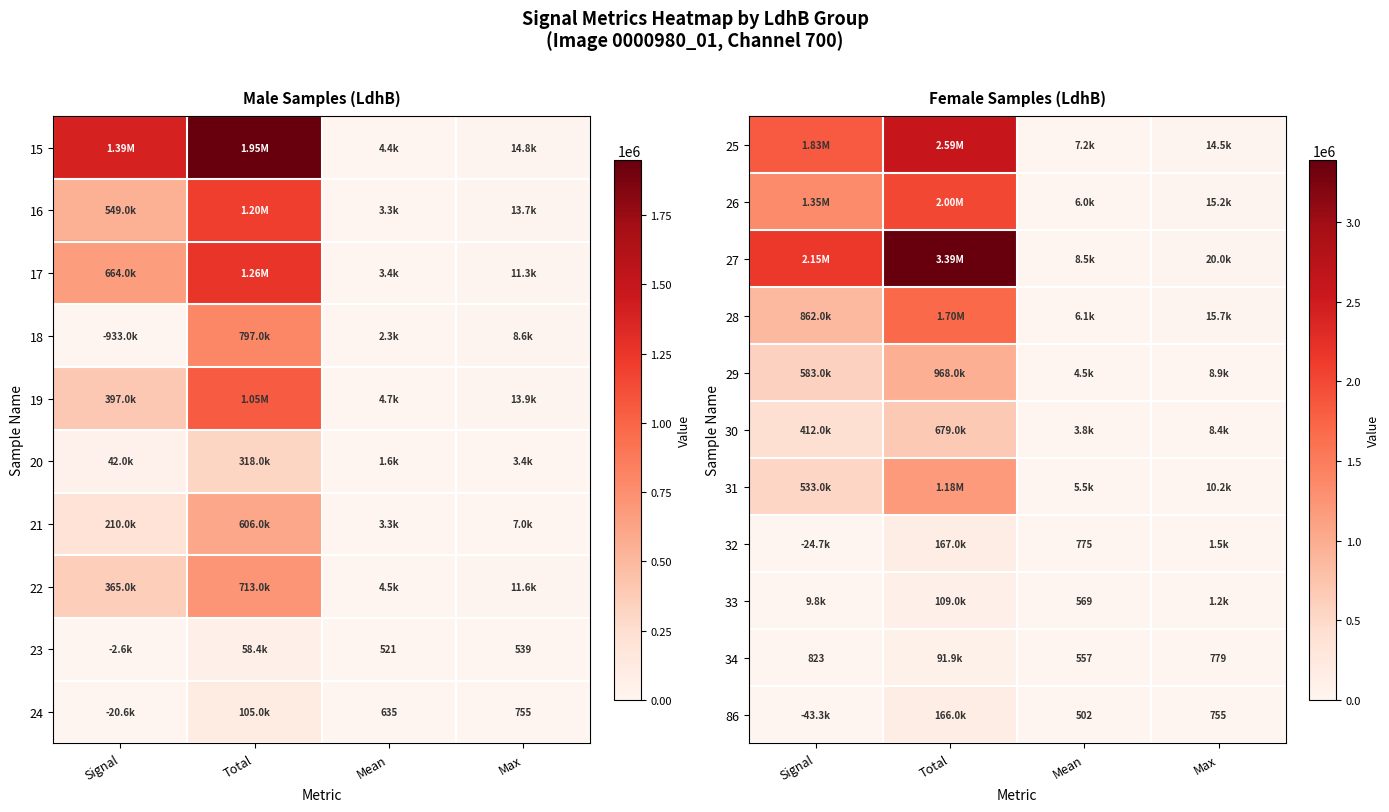

What is the sum of the 34 values at Mean and Signal?

1380